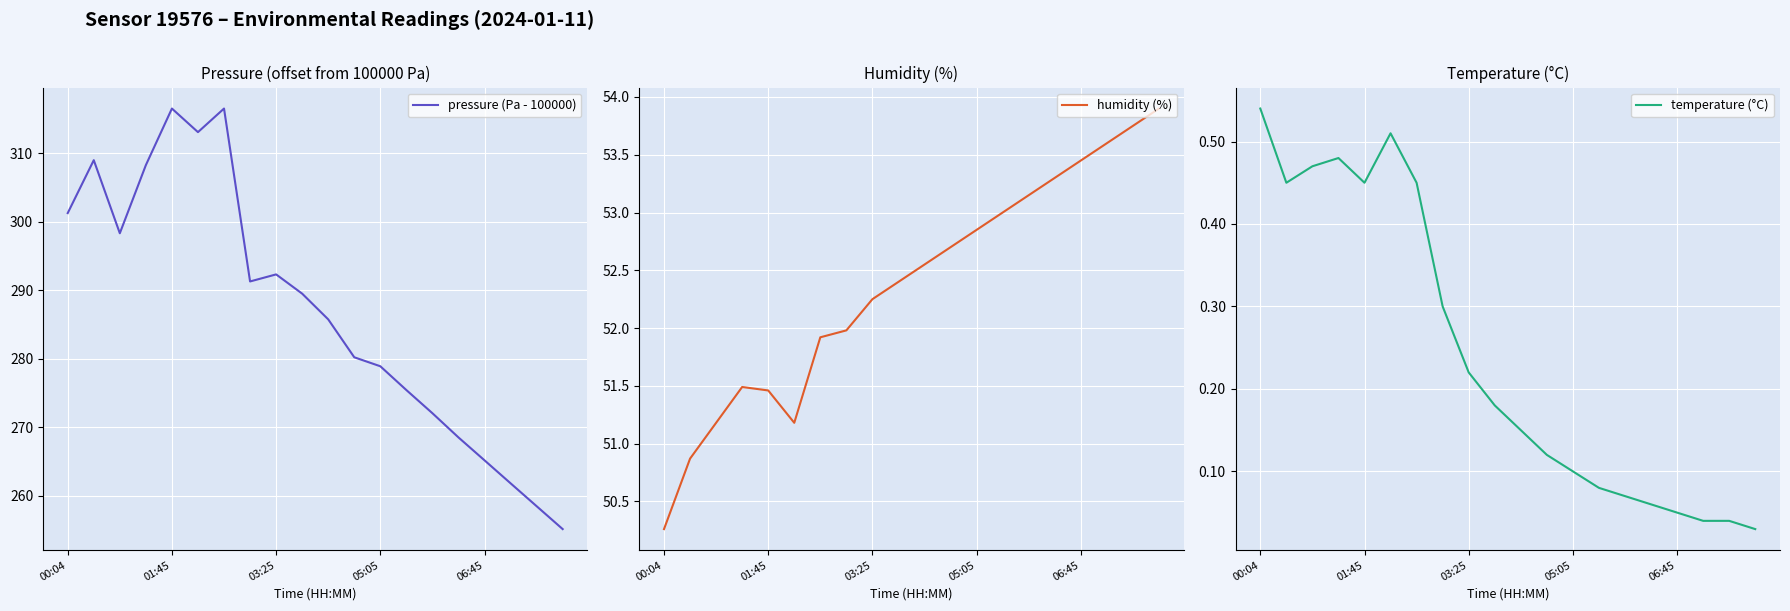

Between 17 and 5, which is larger?

5